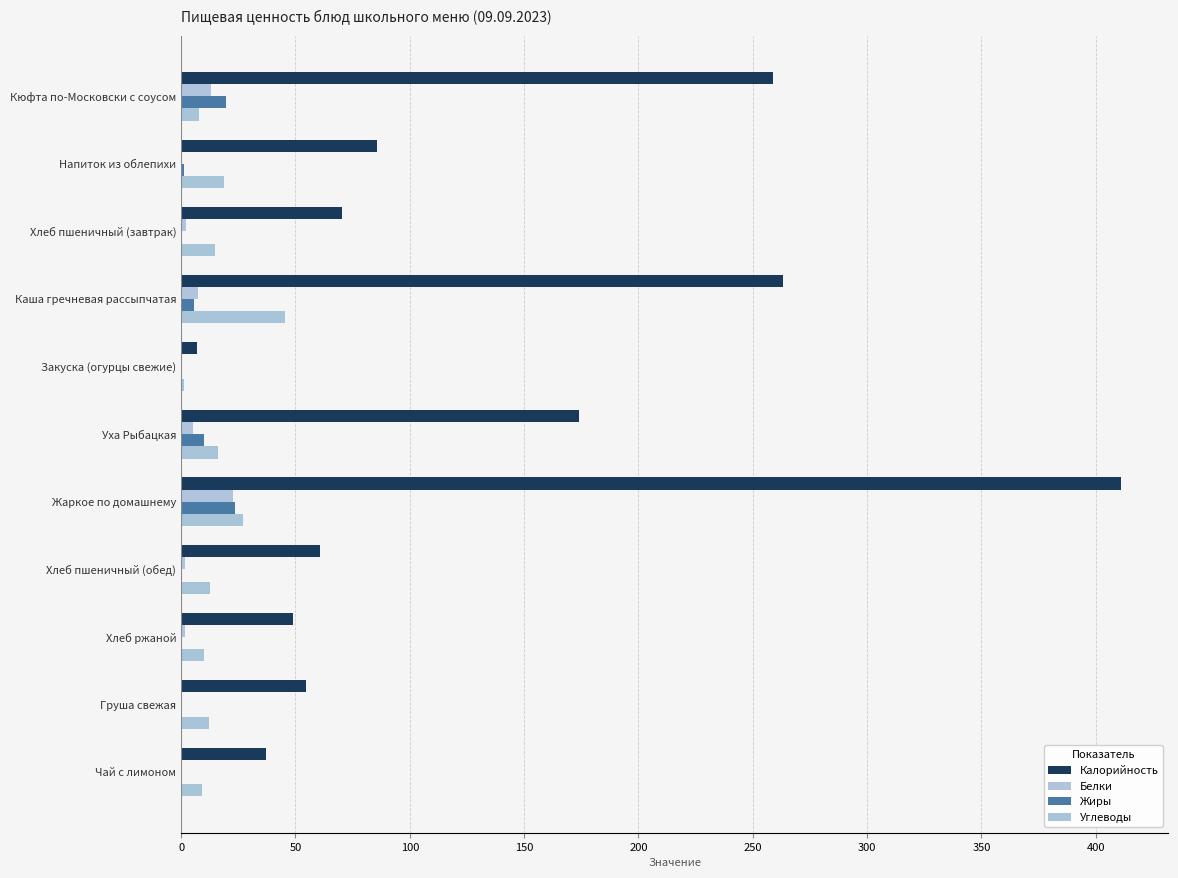

Reading left to right, what are all the values shown in this chart?

Калорийность: 258.7	85.7	70.5	263.2	7.0	173.8	411.1	60.8	48.9	54.6	36.9
Белки: 13.0	0.2	2.2	7.4	0.4	5.4	22.9	1.9	1.6	0.5	0.0
Жиры: 19.4	1.1	0.3	5.7	0.1	9.8	23.6	0.2	0.3	0.4	0.0
Углеводы: 8.0	18.7	14.8	45.6	1.2	15.9	26.9	12.8	9.9	12.4	9.2